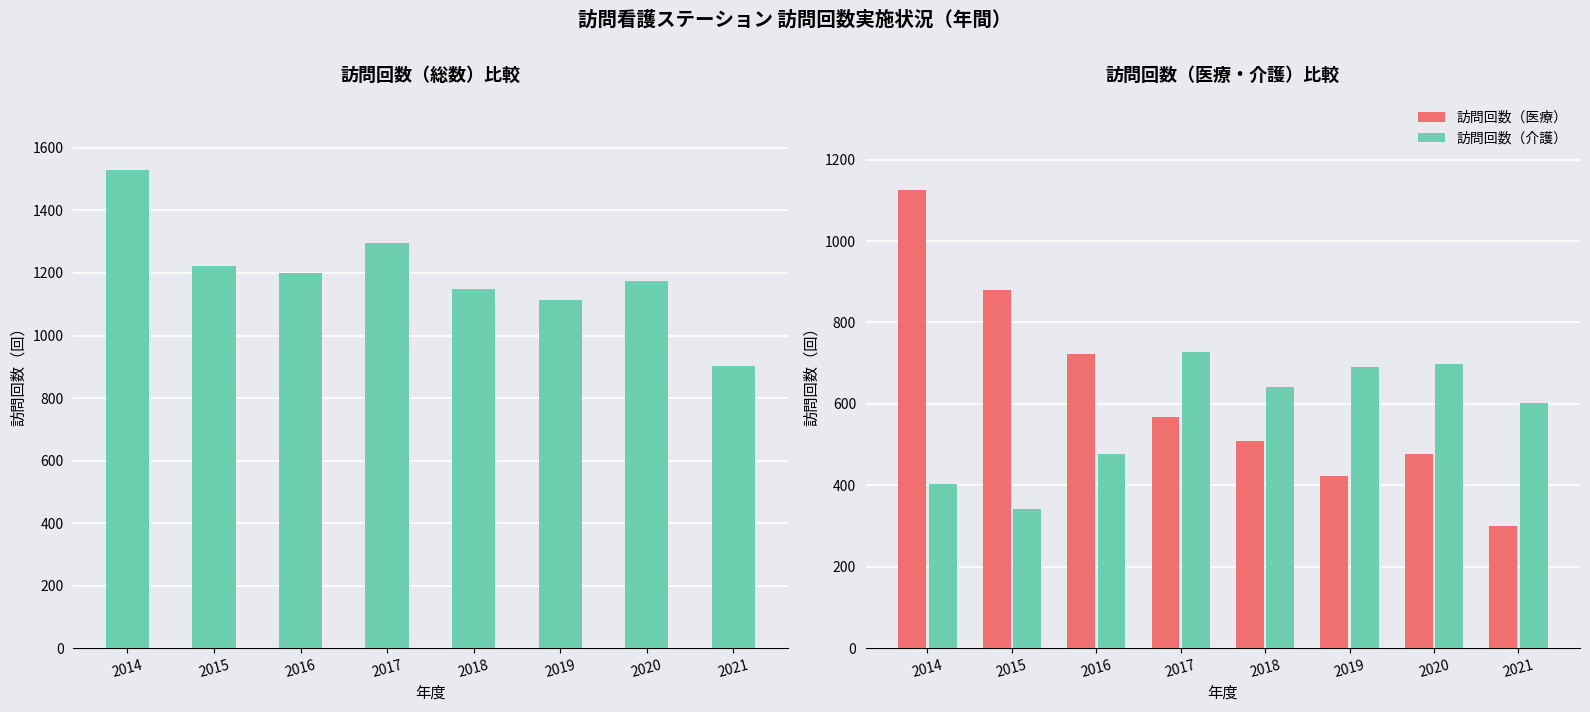

The value of 訪問回数（介護） at 2016 is 478. True or false?

True